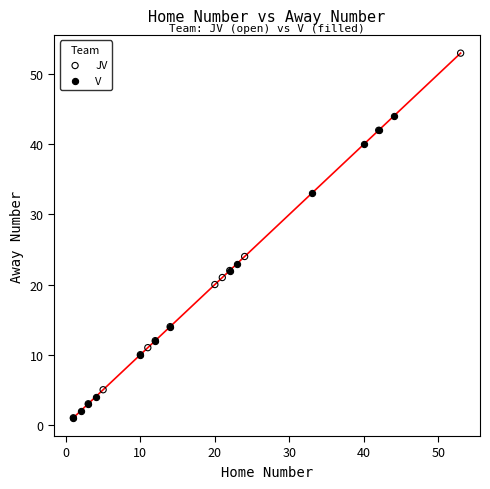

What are all the series names shown in the legend?

JV, V